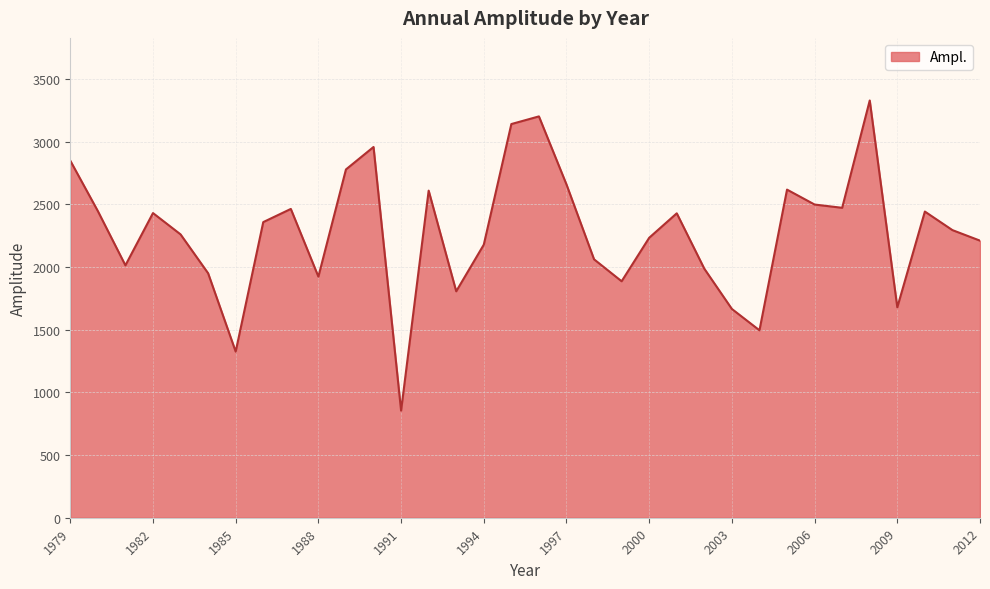

What is the maximum value shown in the chart?

3328